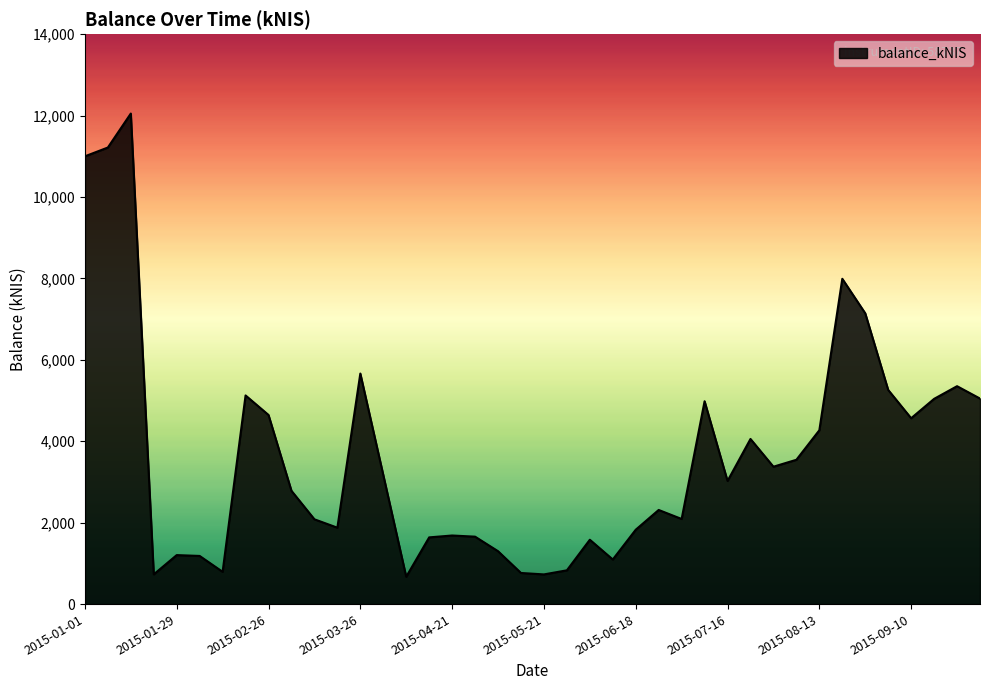

What is the maximum value shown in the chart?

12050.0